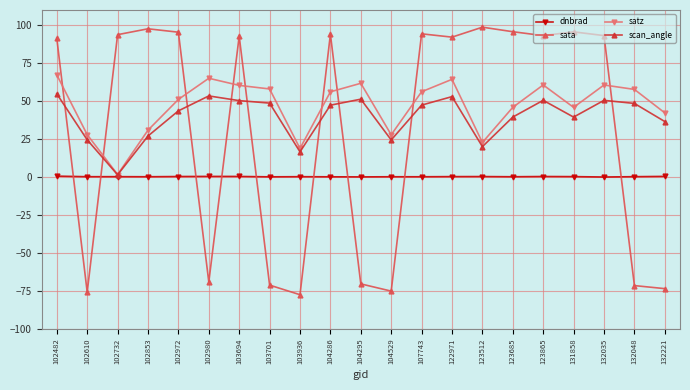

Which series has the largest total across all categories?

satz